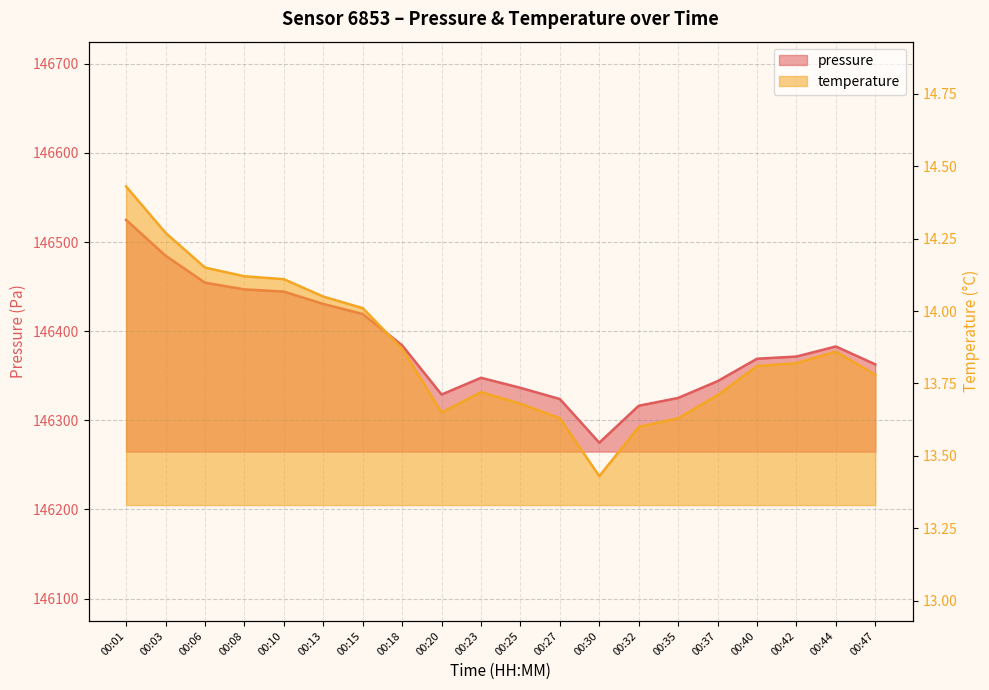

At which label is pressure closest to 146399?

00:18